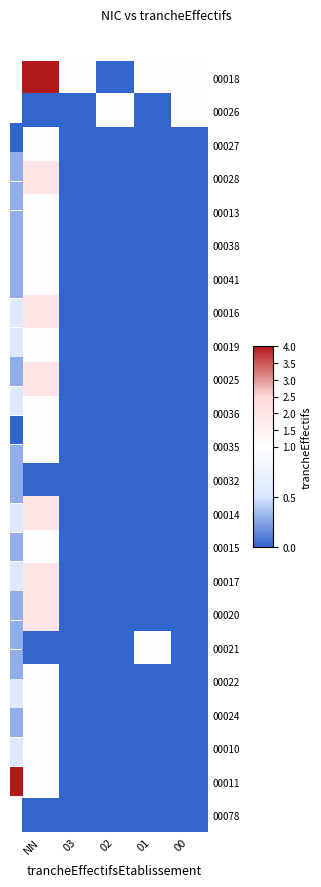

Which series has the largest range (max minus min)?

00018